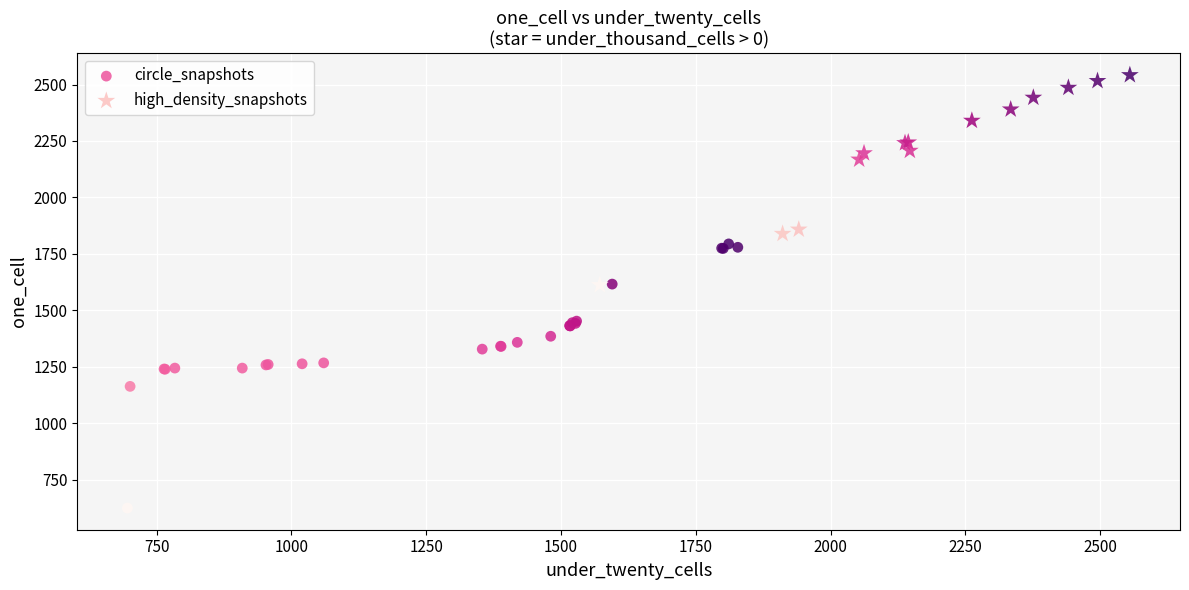

Which series contains the highest Y value?

high_density_snapshots